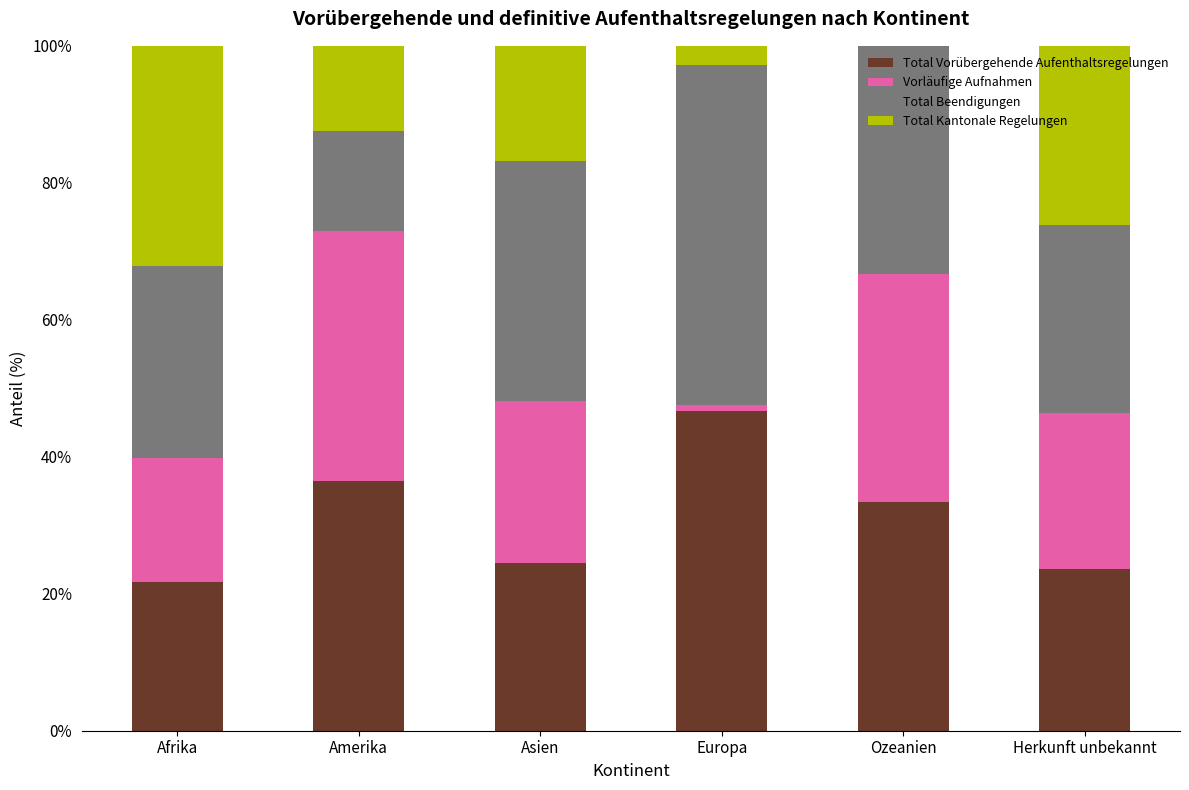

What is the maximum value for Total Vorübergehende Aufenthaltsregelungen?

46.7